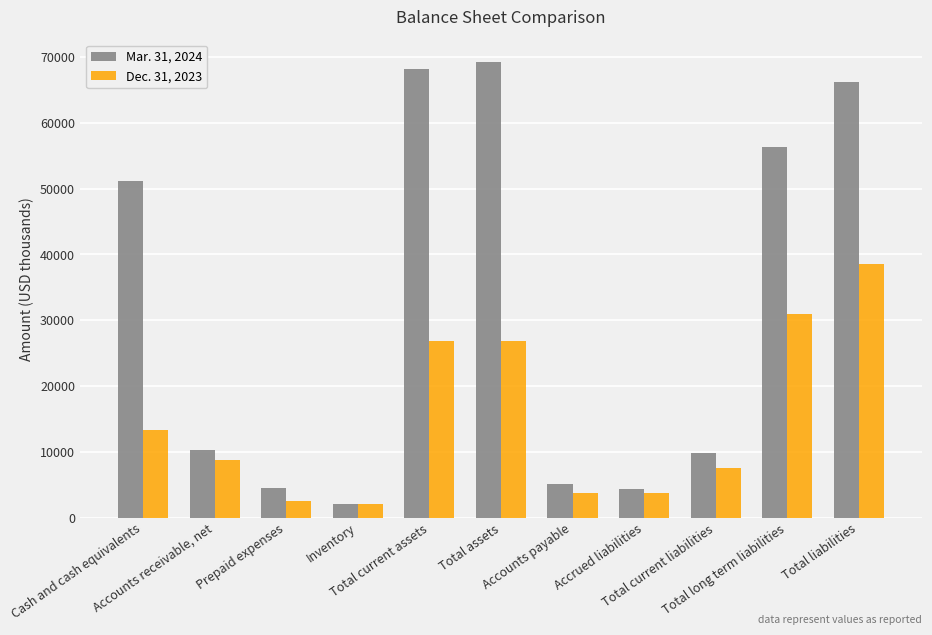

What is the difference between the maximum and minimum values in the Mar. 31, 2024 series?

67129